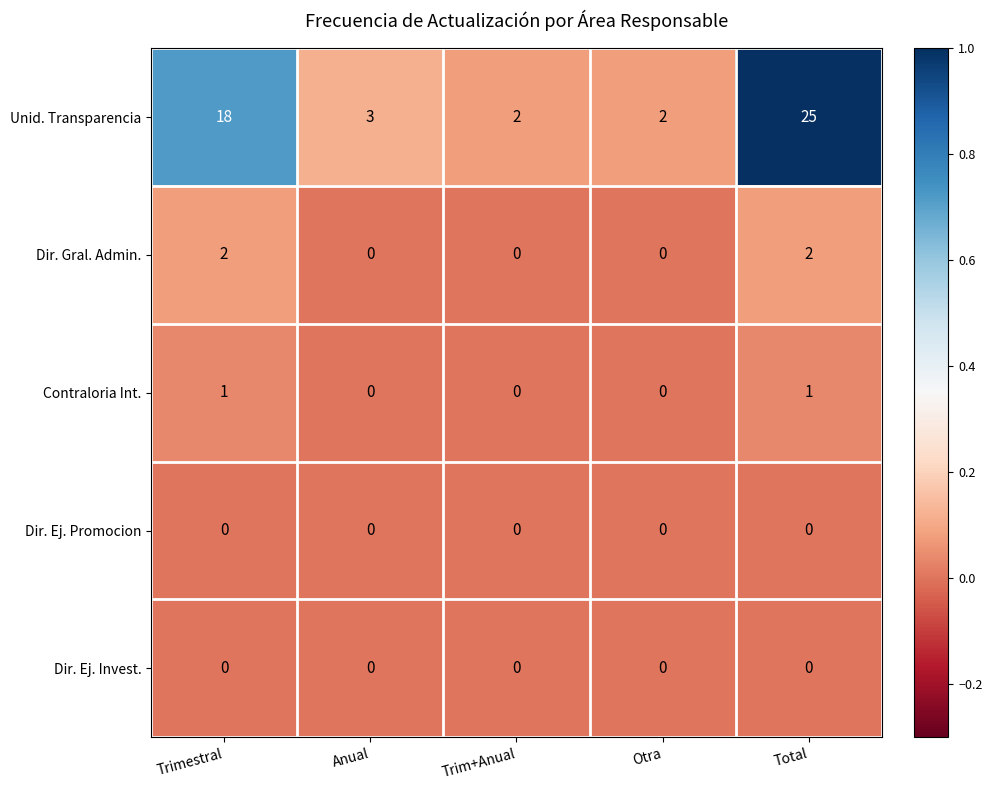

Is the value of Dir. Ej. Promocion at Anual greater than the value of Contraloria Int. at Total?

No